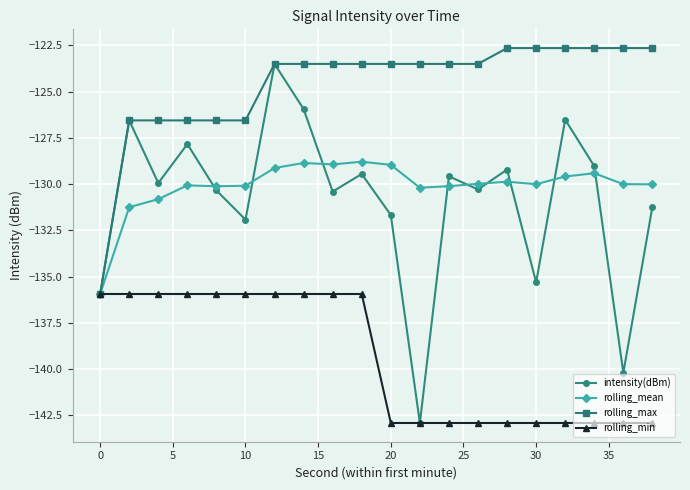

What is the value of the rolling_mean point at the 9th from the left?

-128.9